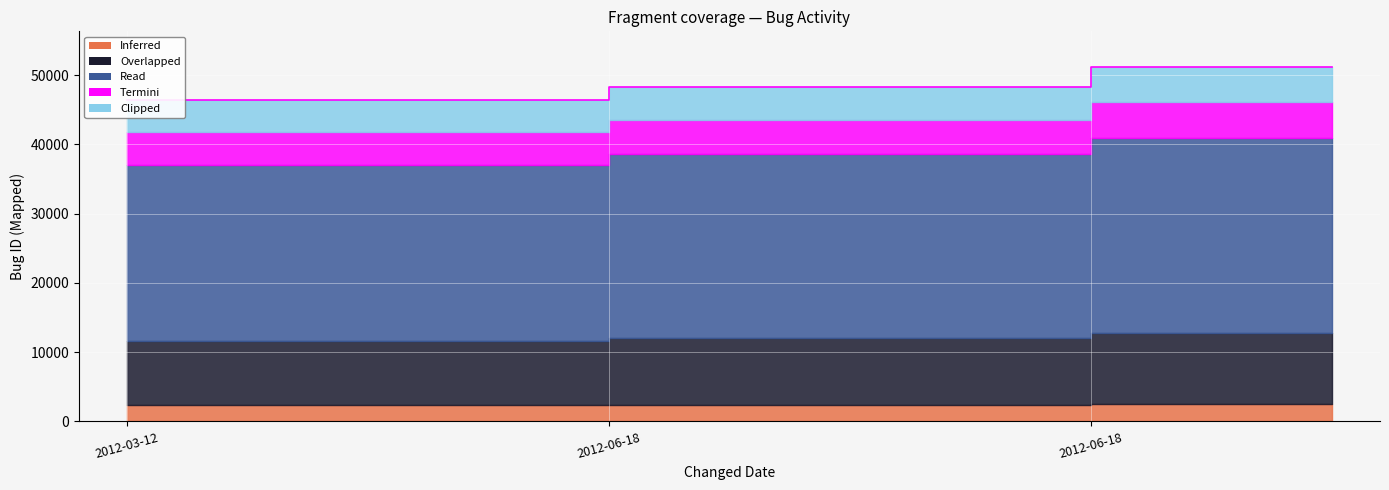

How many data points does each series have?

3